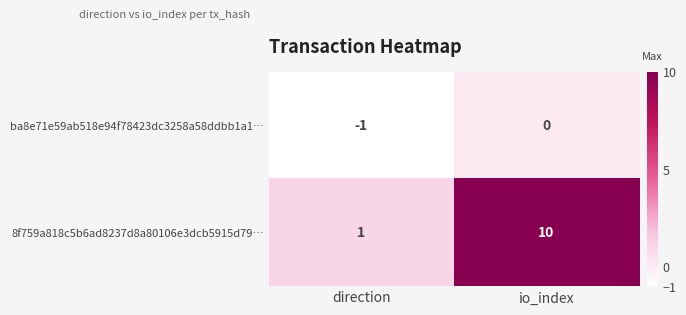

Reading right to left, list all the values displayed in this chart.

ba8e71e59ab518e94f78423dc3258a58ddbb1a1…: io_index=0	direction=-1
8f759a818c5b6ad8237d8a80106e3dcb5915d79…: io_index=10	direction=1